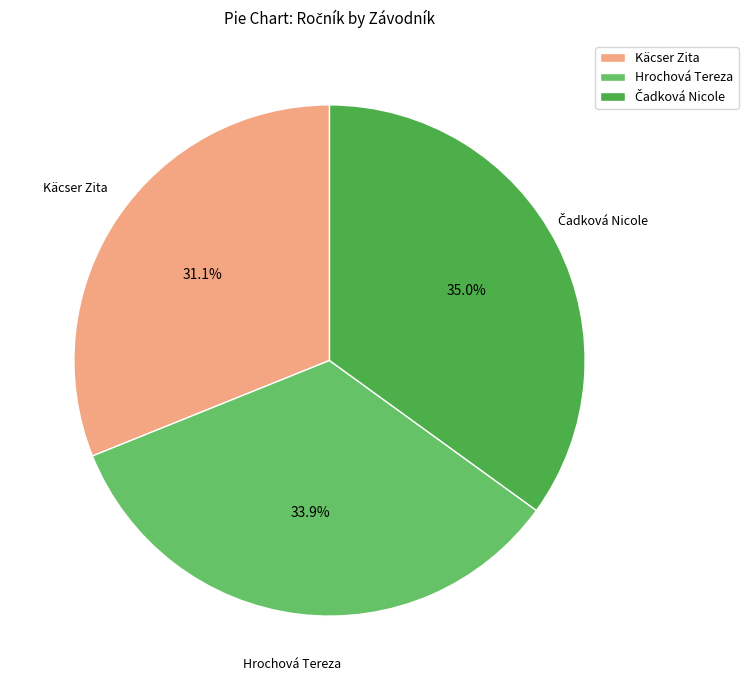

To the nearest percent, what is the difference between the Käcser Zita and Hrochová Tereza slice percentages?

3%